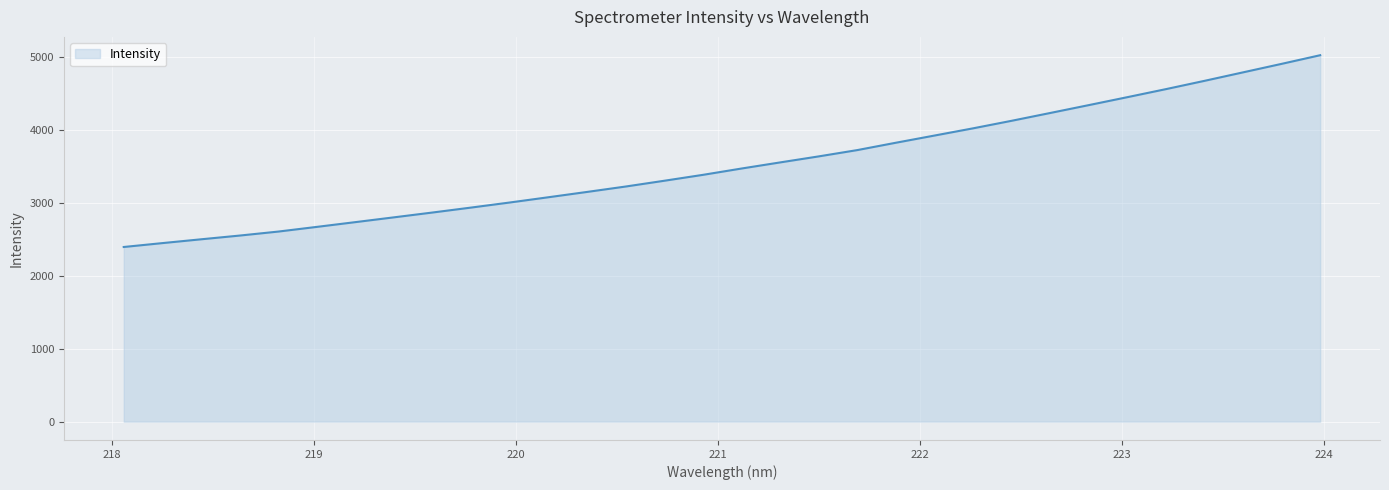

What is the sum of all values?

112805.7